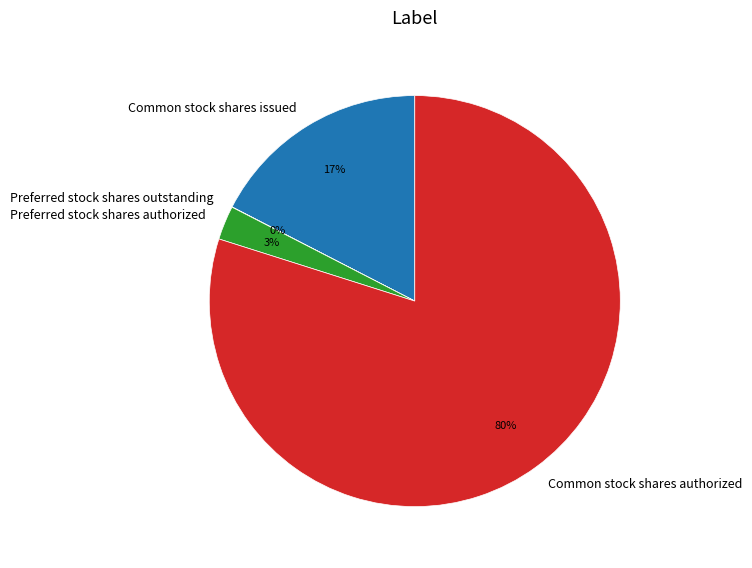

True or false: Common stock shares issued accounts for 17% of the total.

True